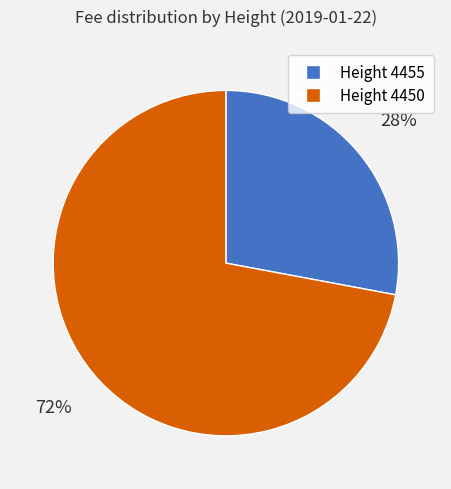

How many slices are in this pie chart?

2